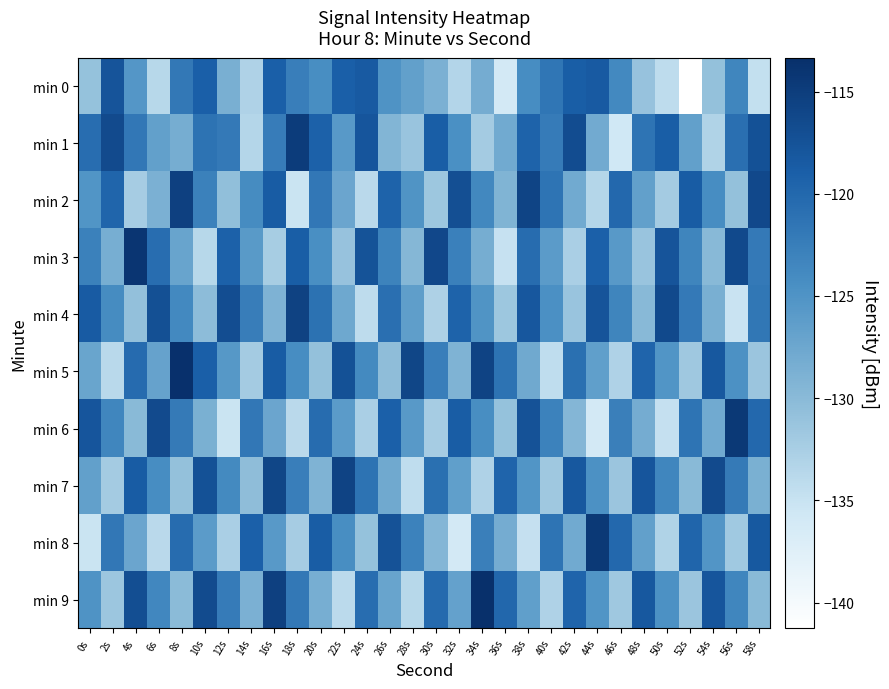

What is the difference between the highest and lowest values at 34s?

19.7